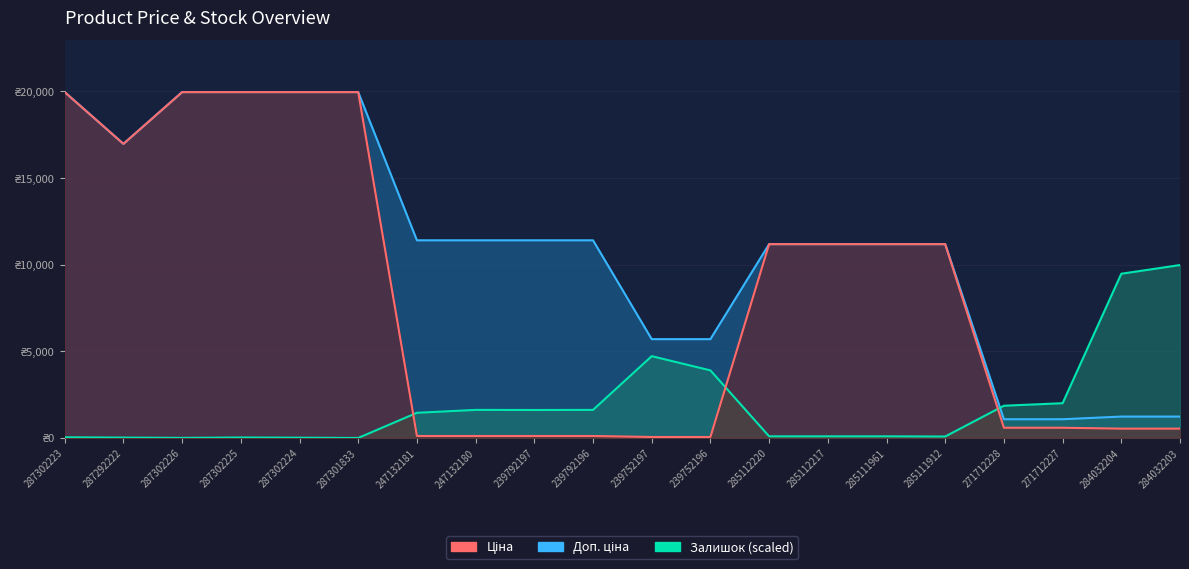

Which series has the largest total across all categories?

Доп. ціна